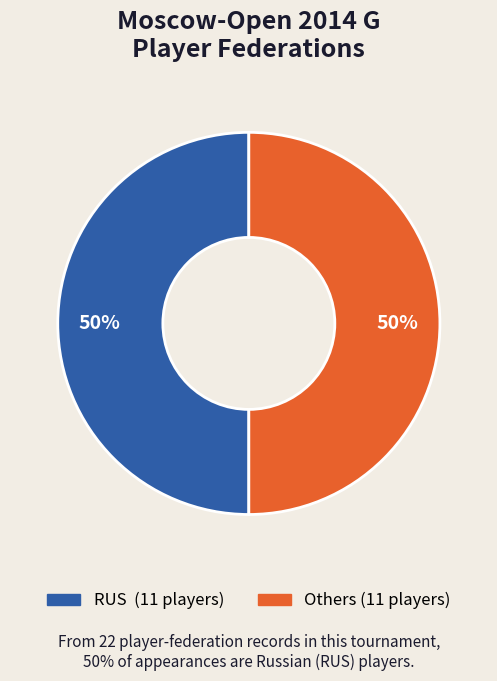

Which slice is the smallest?

Other